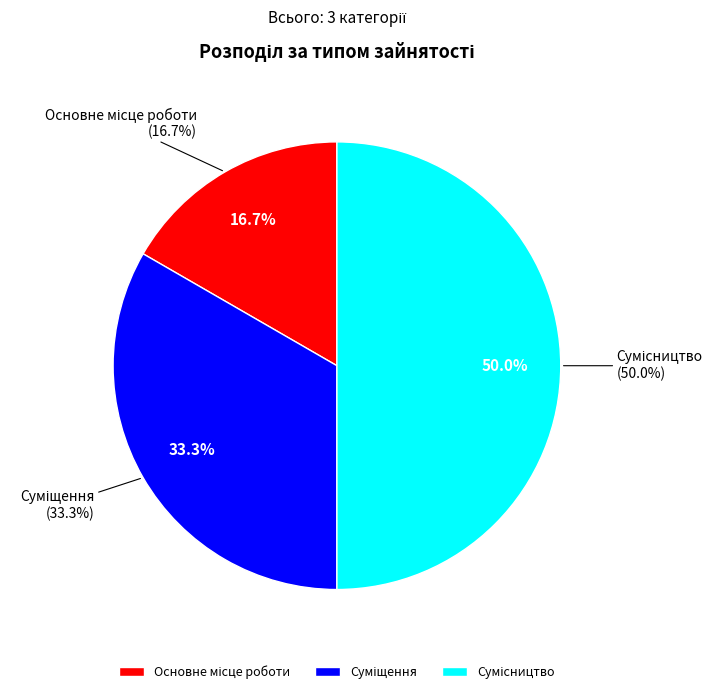

Between Сумісництво and Суміщення, which is larger?

Сумісництво